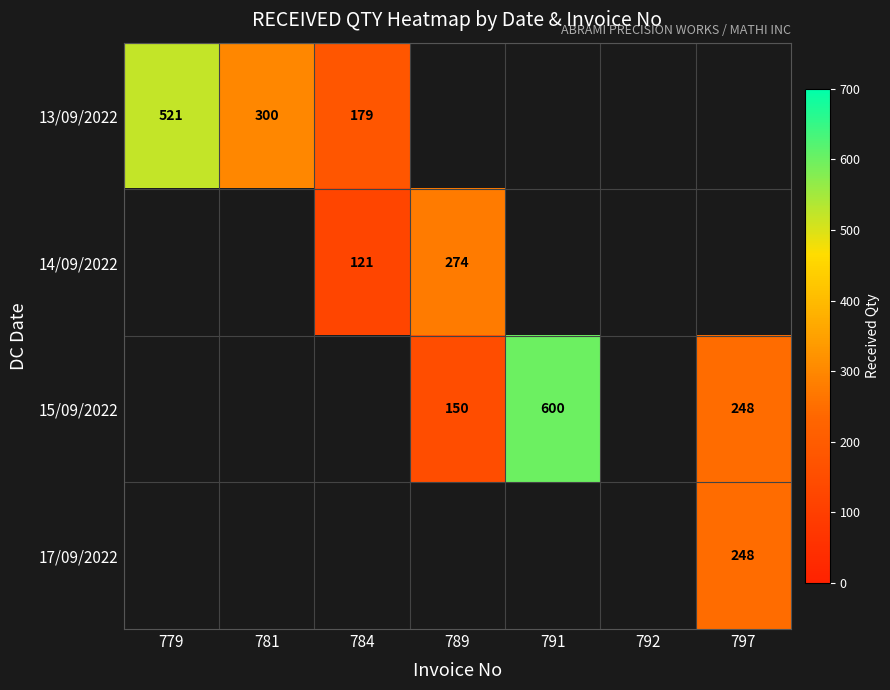

Is the value of 14/09/2022 at 781 greater than the value of 15/09/2022 at 781?

No